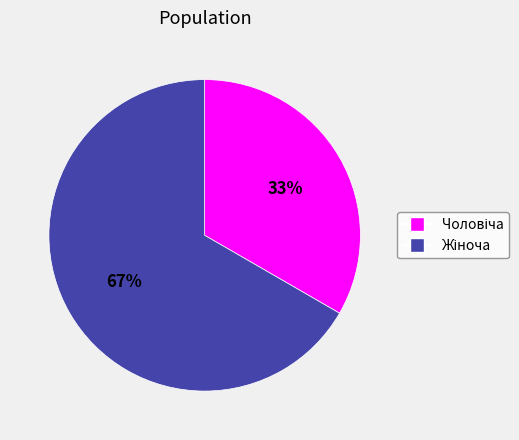

Is there a majority slice in this chart?

Yes